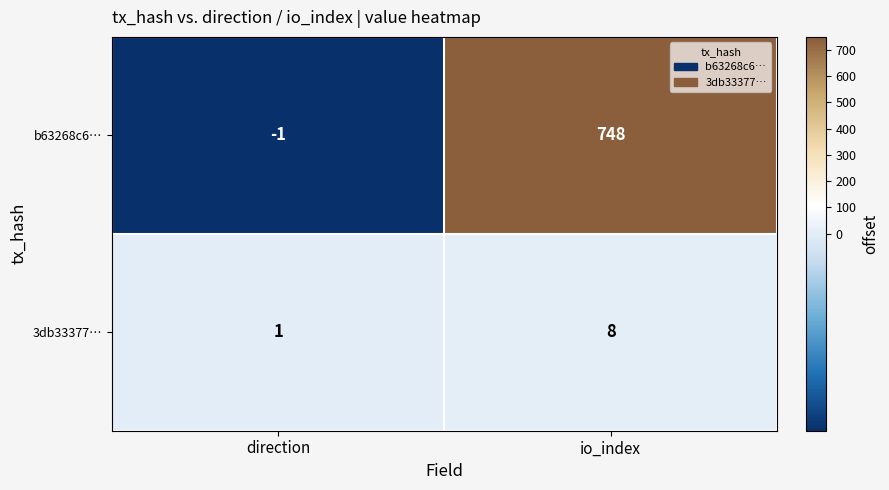

Where is 3db33377… nearest to the value 4?

direction